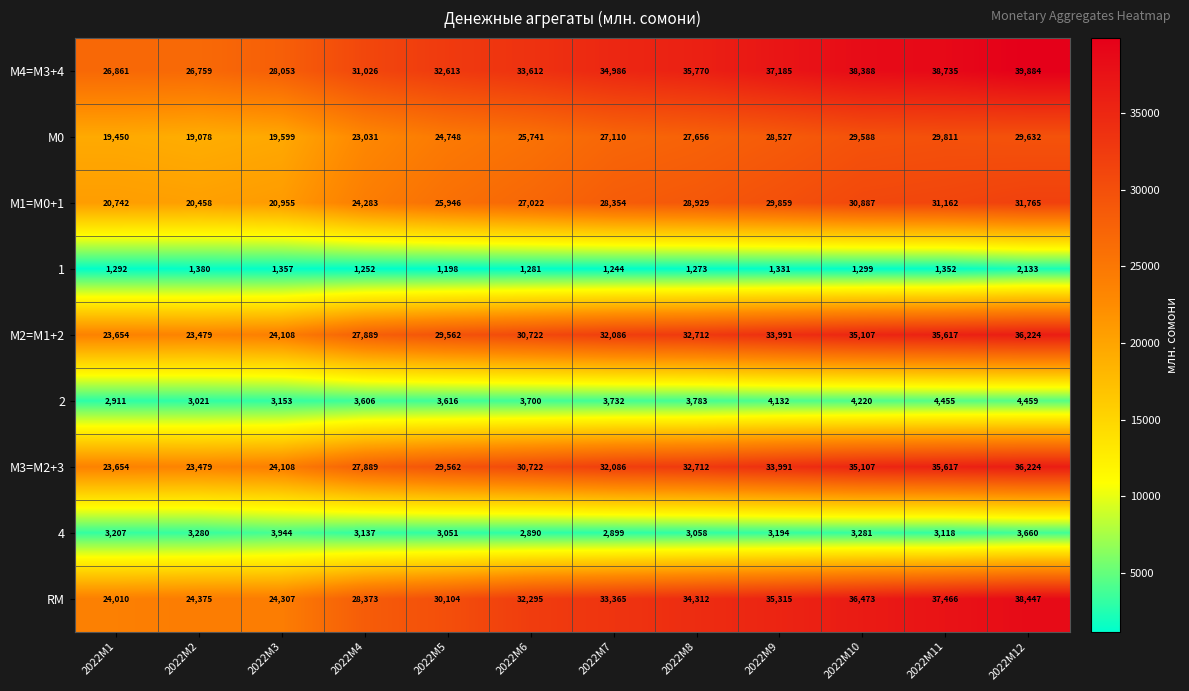

What is the average value of the RM series?

31570